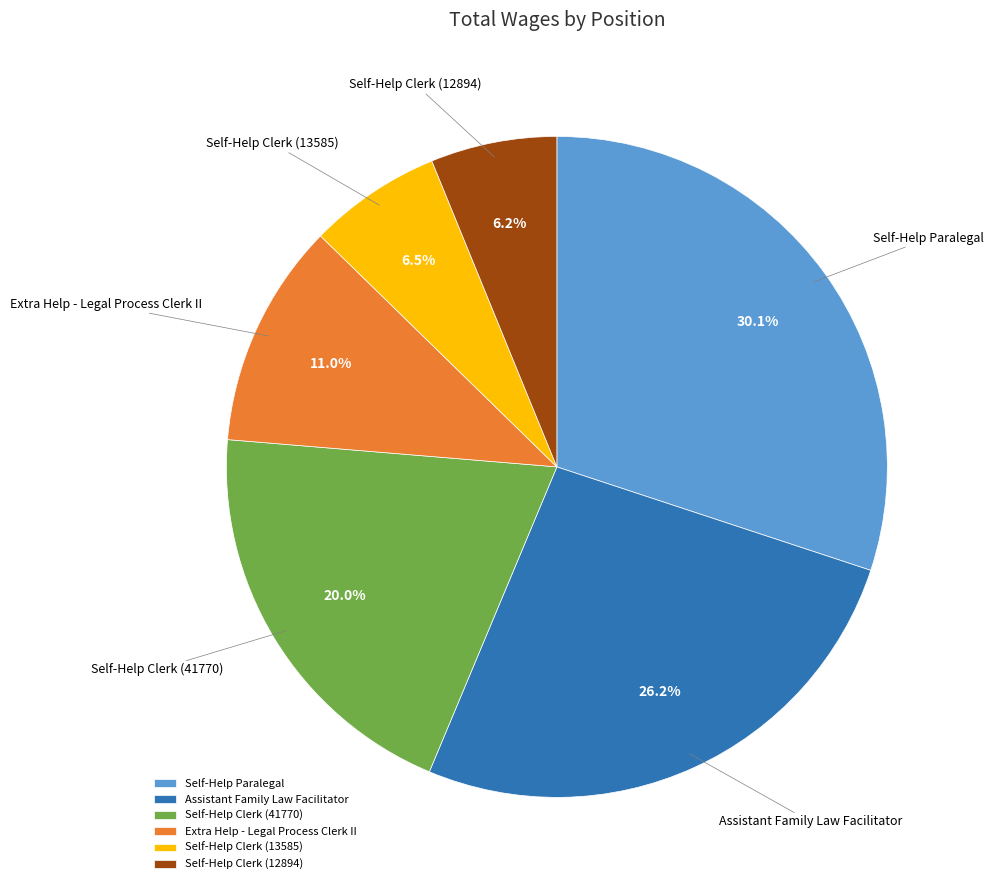

Does Extra Help - Legal Process Clerk II represent more than half of the total?

No